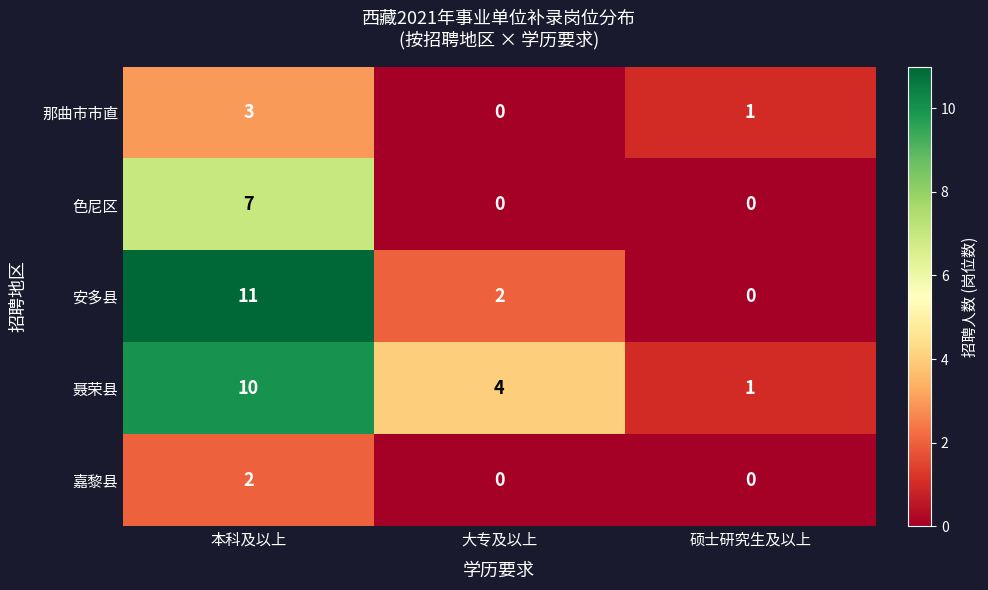

What is the spread (max minus min) of values at 硕士研究生及以上?

1